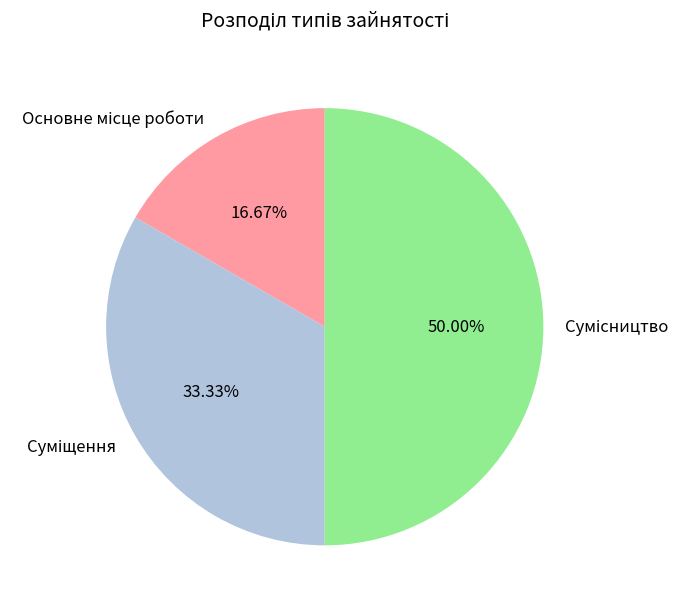

Count the number of slices in the pie.

3